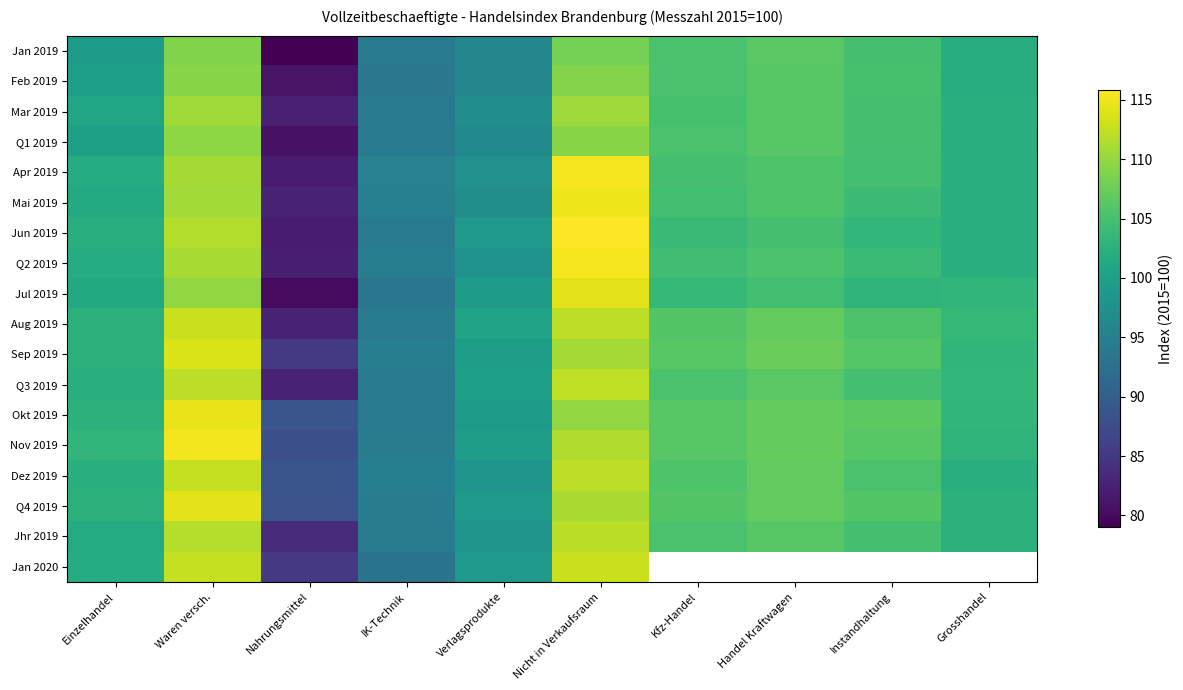

Rank the categories by Jun 2019 value from lowest to highest.

Nahrungsmittel, IK-Technik, Verlagsprodukte, Einzelhandel, Grosshandel, Instandhaltung, Kfz-Handel, Handel Kraftwagen, Waren versch., Nicht in Verkaufsraum